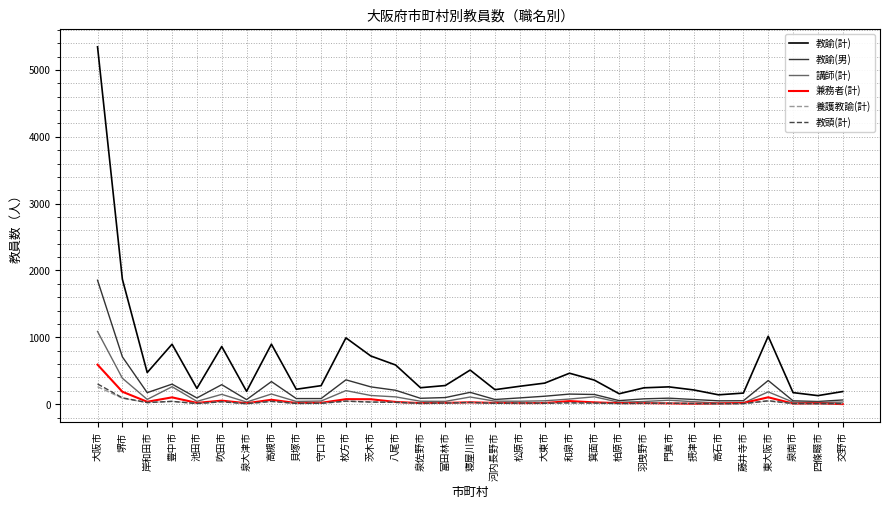

Is it true that 教諭(計) equals 1343 at 吹田市?

False